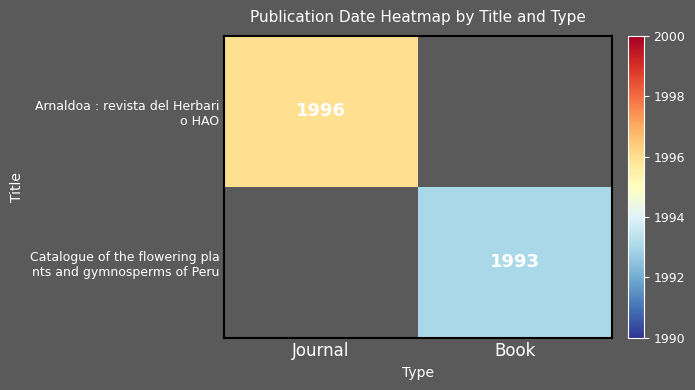

At Book, list the series in order from smallest to largest.

Arnaldoa : revista del Herbari o HAO, Catalogue of the flowering pla nts and gymnosperms of Peru